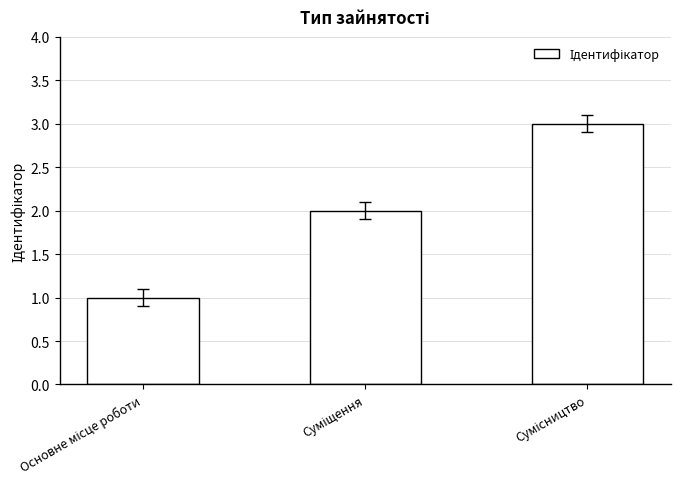

What is the greatest value displayed?

3